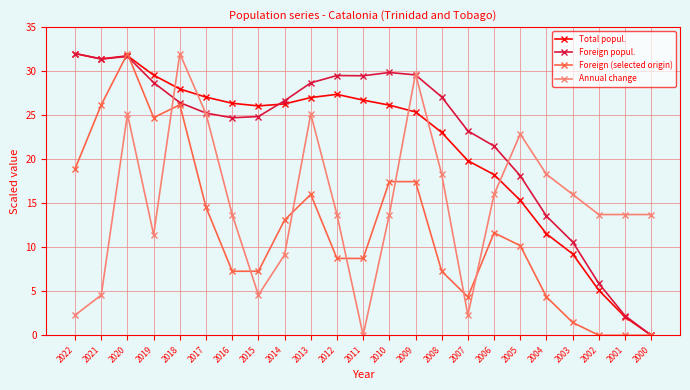

What is the difference between the second highest and minimum values in the Annual change series?

29.7